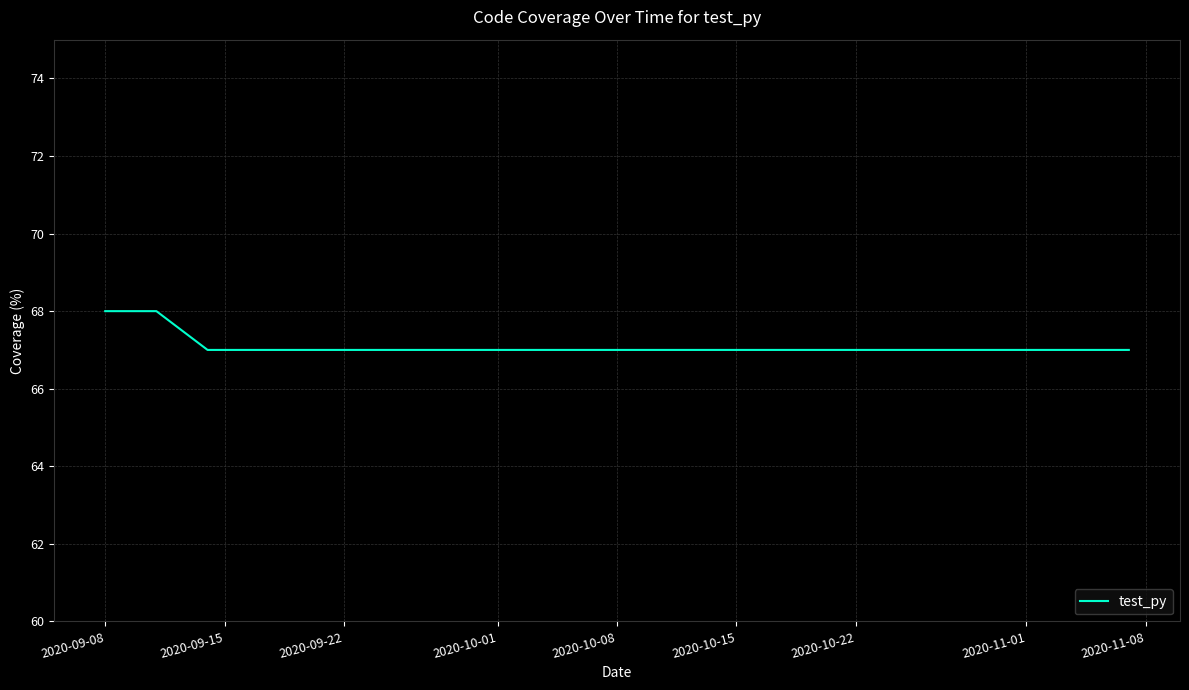

Does the chart display data point markers on the line(s)?

No